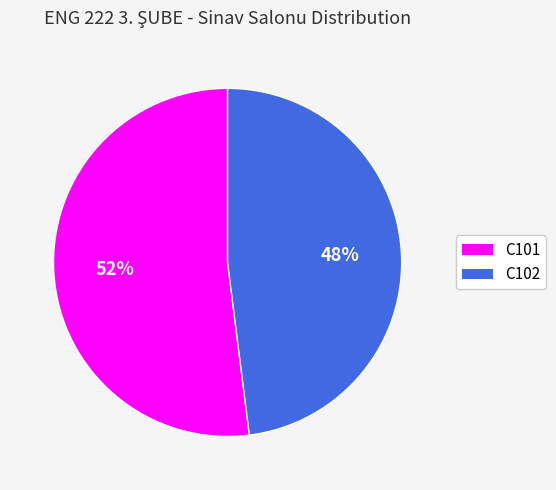

Between C102 and C101, which is larger?

C101